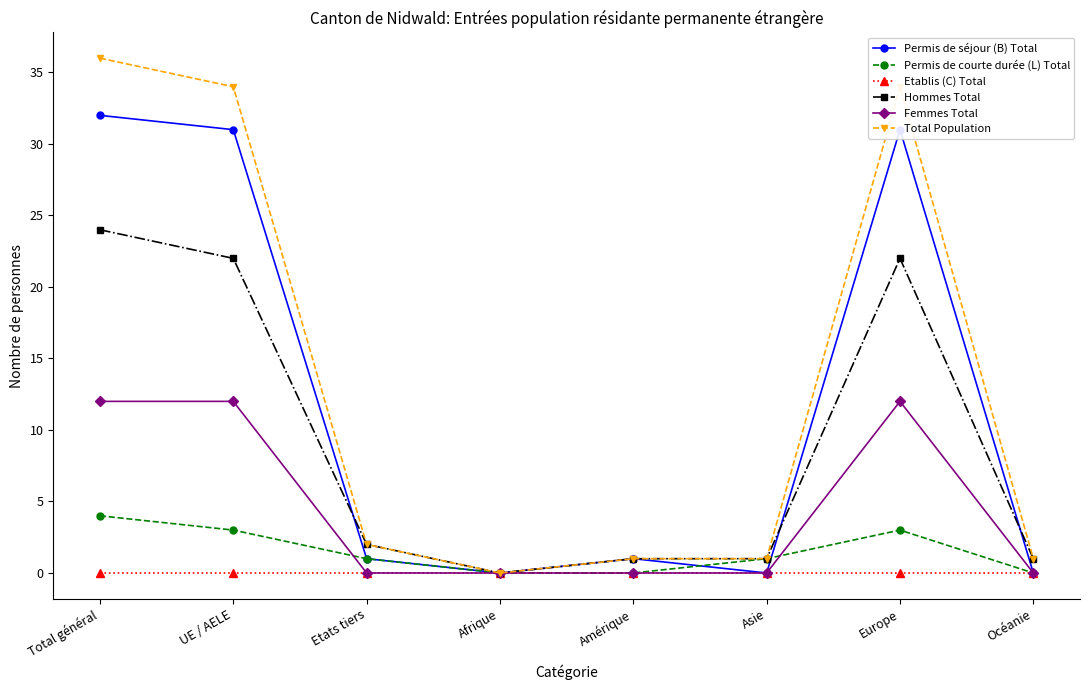

Which series changed the most between UE / AELE and Etats tiers?

Total Population